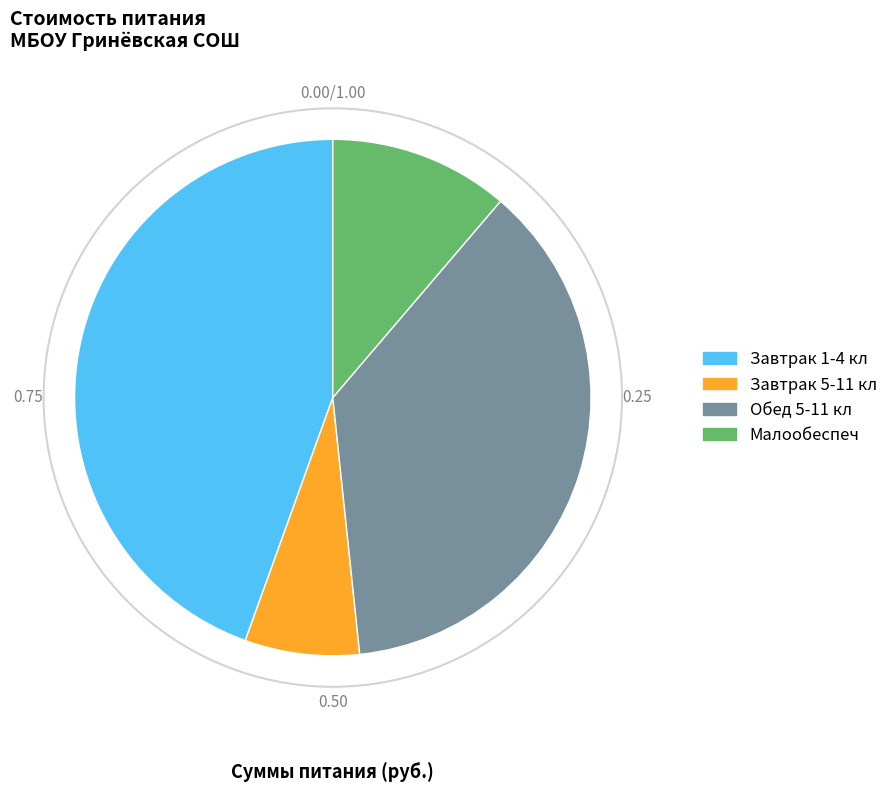

Which has a higher value, Завтрак 5-11 кл or Обед 5-11 кл?

Обед 5-11 кл